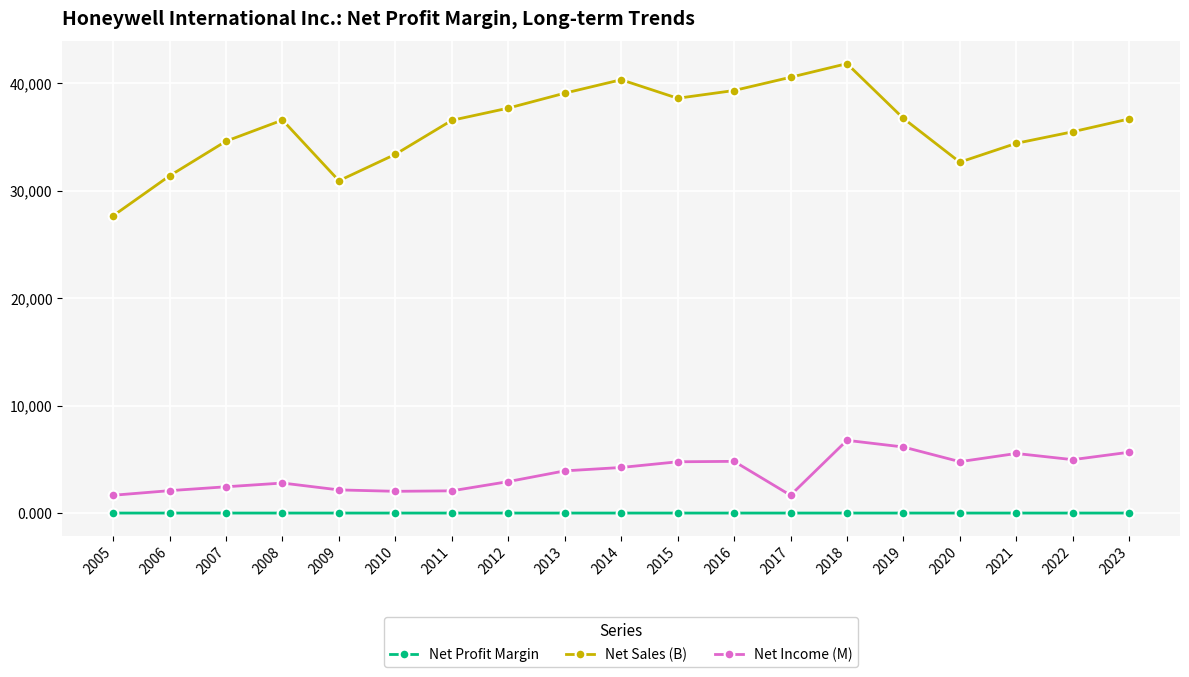

Is the value of Net Sales (B) at 2017 greater than the value of Net Income (M) at 2011?

Yes